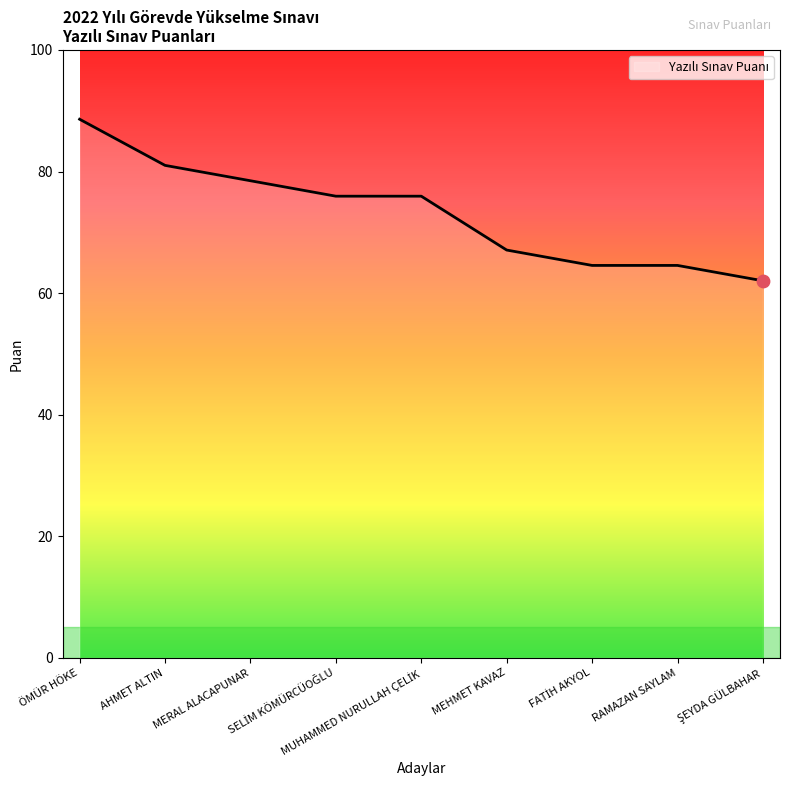

What is the difference between the maximum and minimum values?

26.6